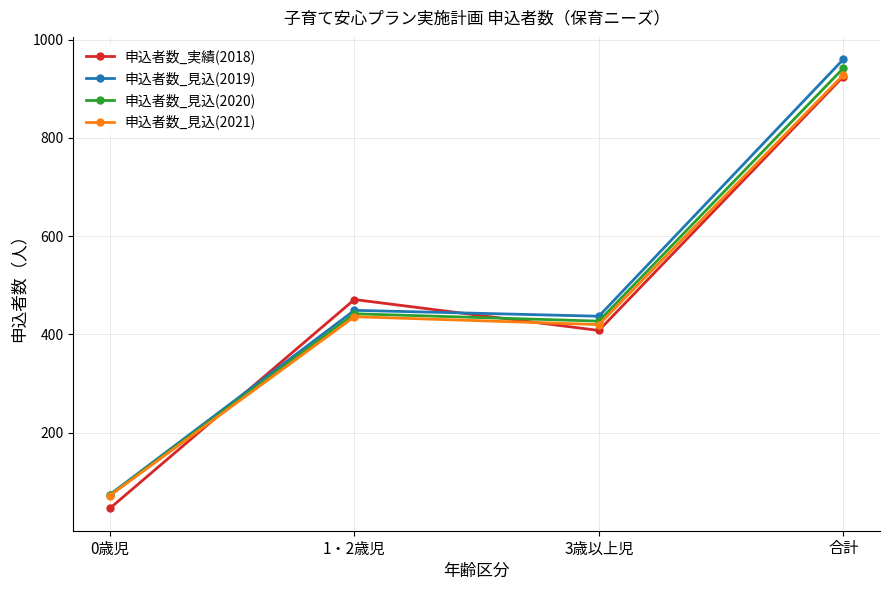

Reading left to right, list all the values displayed in this chart.

申込者数_実績(2018): 46	471	408	925
申込者数_見込(2019): 74	449	437	960
申込者数_見込(2020): 73	442	427	942
申込者数_見込(2021): 72	436	420	928